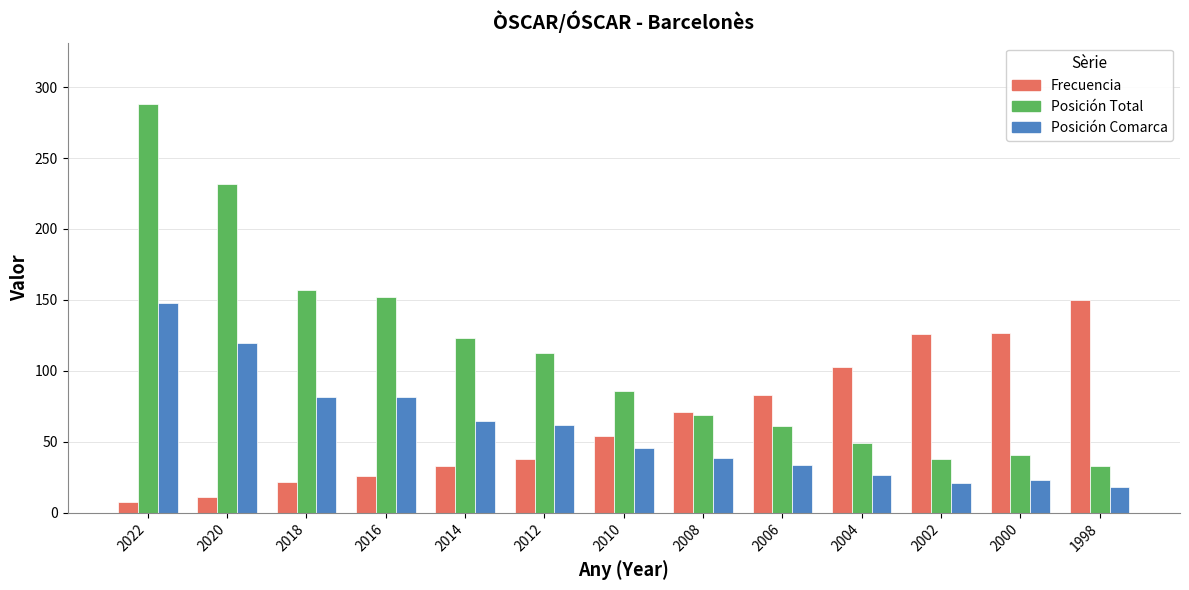

Which series has the largest total across all categories?

Posición Total